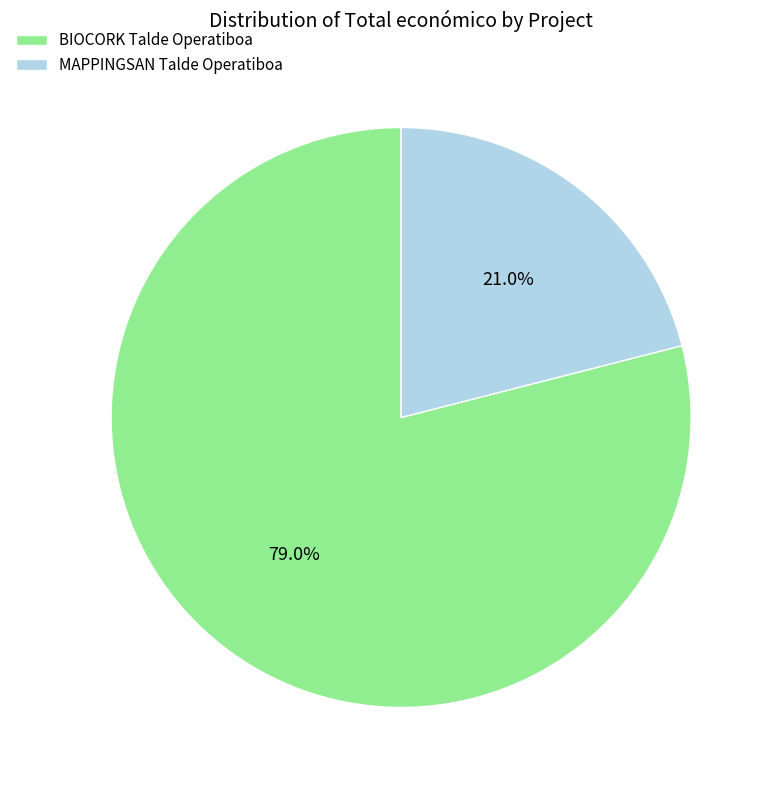

Which slice represents more than half of the pie?

BIOCORK Talde Operatiboa